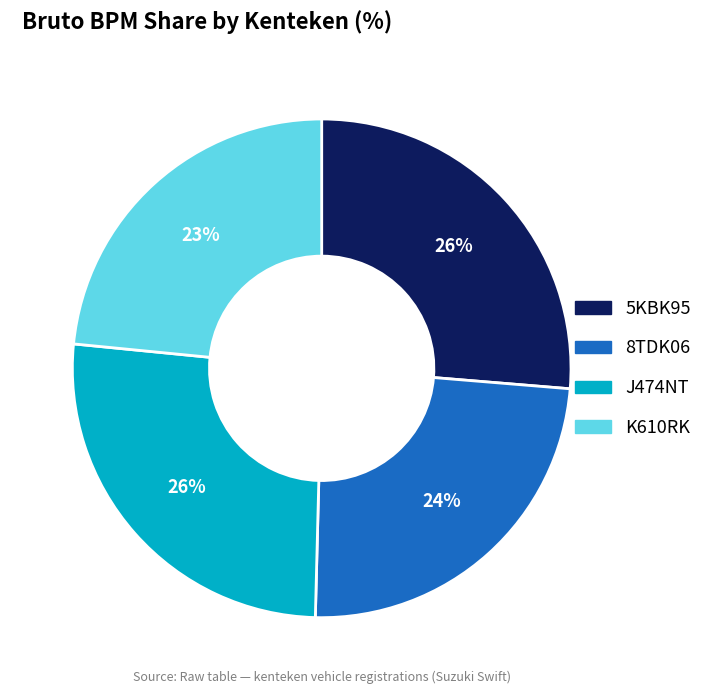

True or false: J474NT accounts for 40% of the total.

False